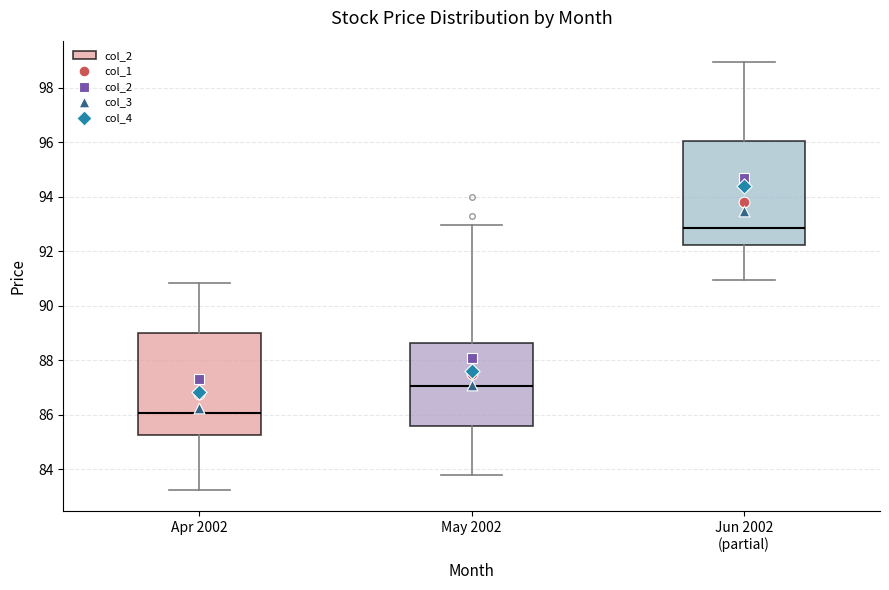

Reading left to right, read every box against the y-axis: the position of its median line, the range the box covers, and the ends of its whiskers. The values are not printed on the chart, so give them approximately, as read against the axis.

Apr 2002: median 86.0, box 85.2 to 89.0, whiskers 83.2 to 90.8
May 2002: median 87.0, box 85.6 to 88.6, whiskers 83.8 to 93.0
Jun 2002 (partial): median 92.8, box 92.2 to 96.0, whiskers 91.0 to 99.0